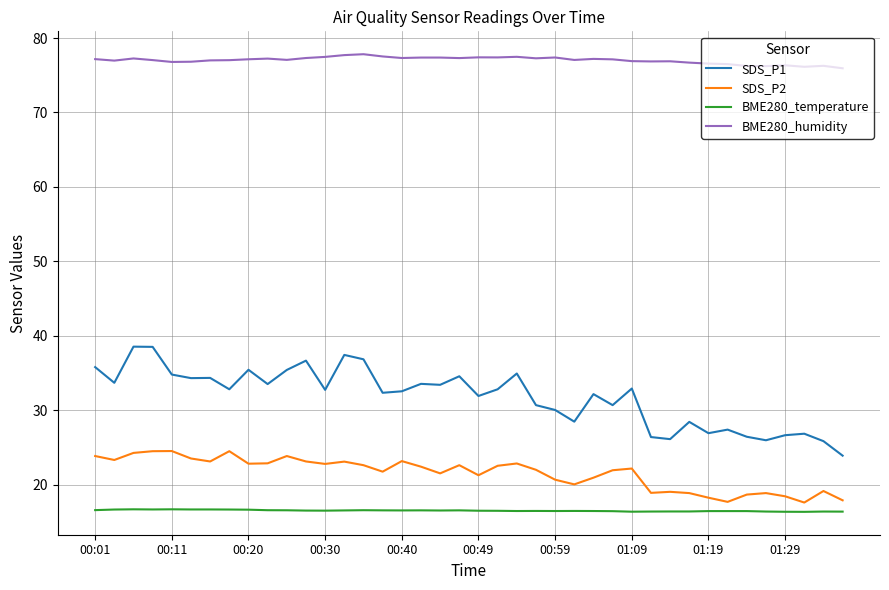

True or false: SDS_P2 and BME280_humidity intersect in this chart.

False